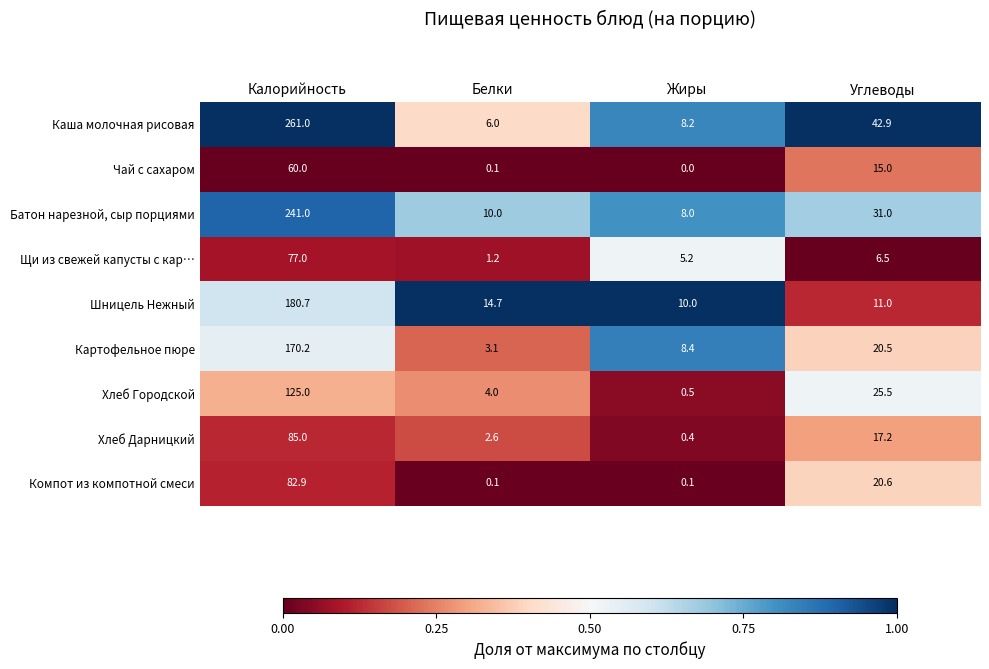

What is the approximate value of Каша молочная рисовая at Жиры?

8.2